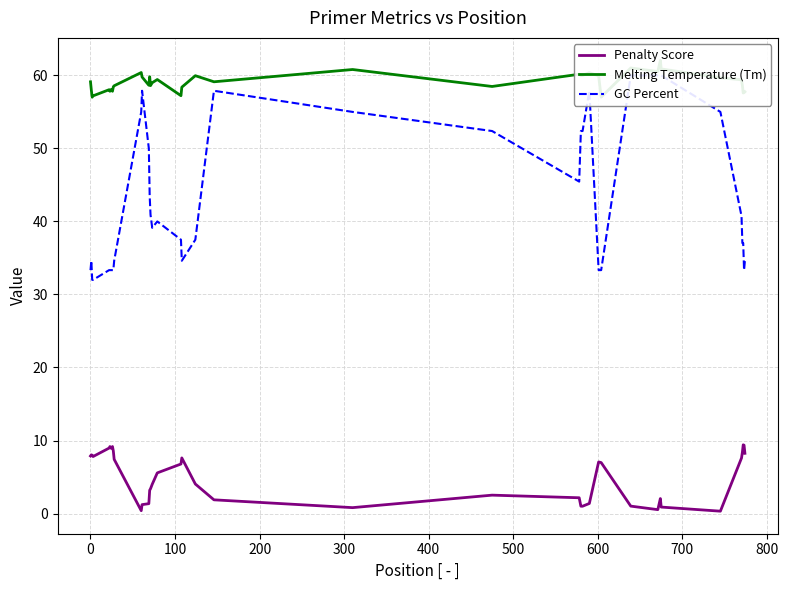

What is the value of the Penalty Score point at the 3rd from the left?

8.0